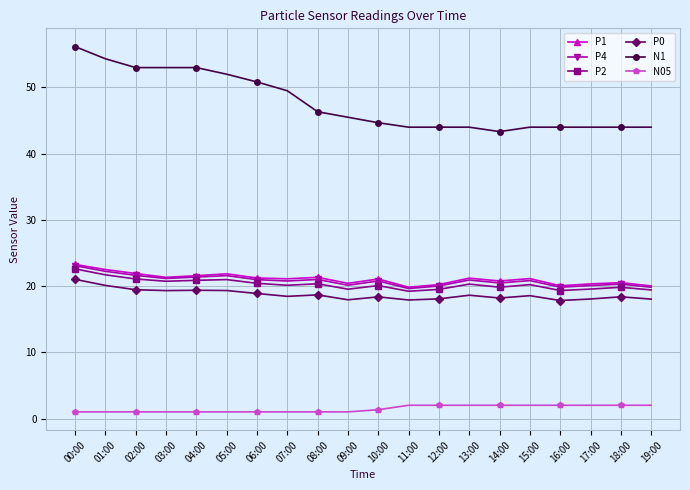

True or false: P1 and P0 intersect in this chart.

False